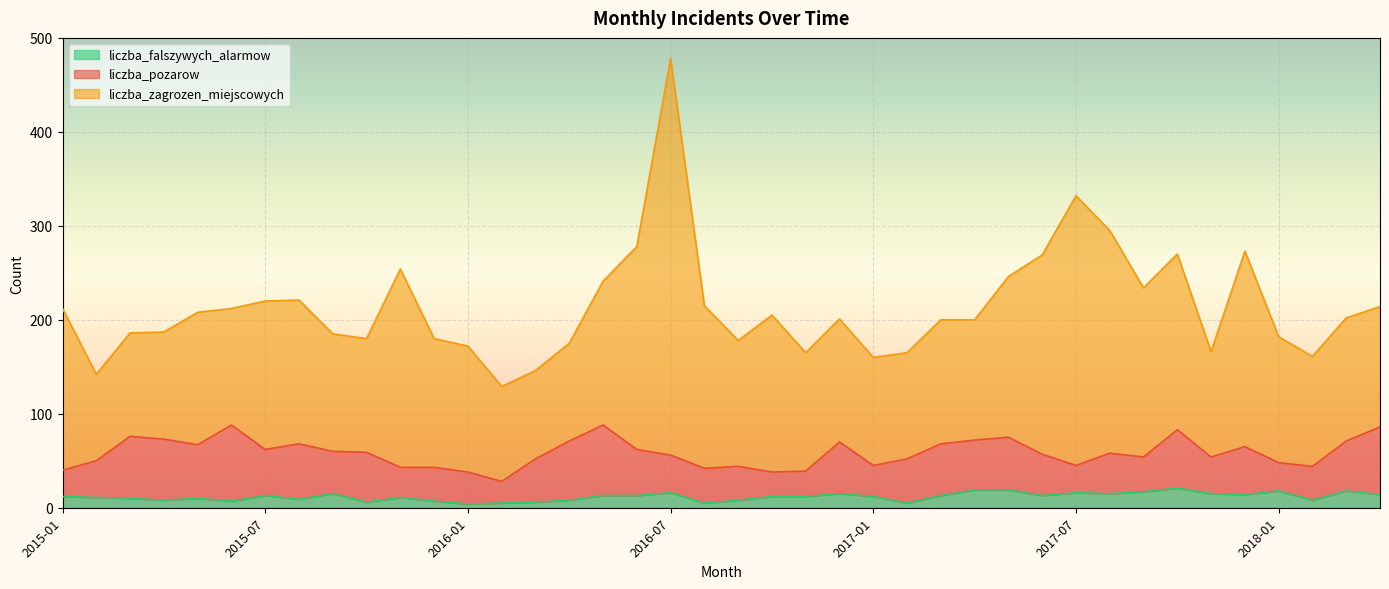

Reading right to left, transcribe all the data shown in this chart.

liczba_pozarow: 72	53	36	30	51	39	62	37	43	29	44	56	53	55	47	33	55	27	26	36	37	40	49	75	63	46	23	34	36	32	53	45	59	49	81	57	65	66	39	28
liczba_zagrozen_miejscowych: 128	131	117	134	208	112	187	180	237	287	212	171	128	132	113	115	131	126	167	134	173	422	216	153	104	94	101	134	137	211	121	125	153	158	124	141	114	110	92	172
liczba_falszywych_alarmow: 14	18	8	18	14	15	21	17	15	16	13	19	19	13	5	12	15	12	12	8	5	16	13	13	8	6	5	4	7	11	6	15	9	13	7	10	8	10	11	12